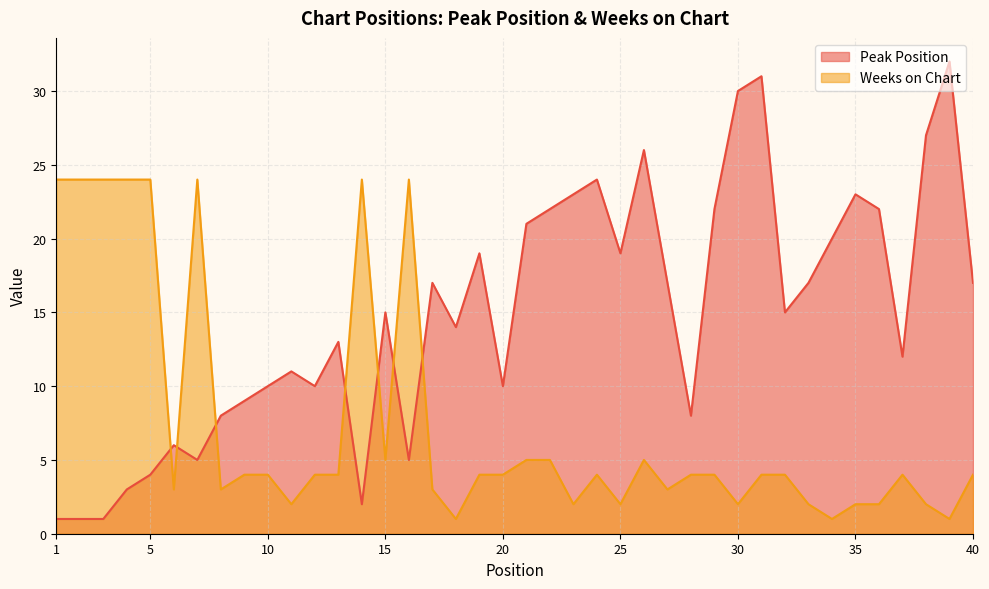

What is the sum of all Weeks on Chart values?

295